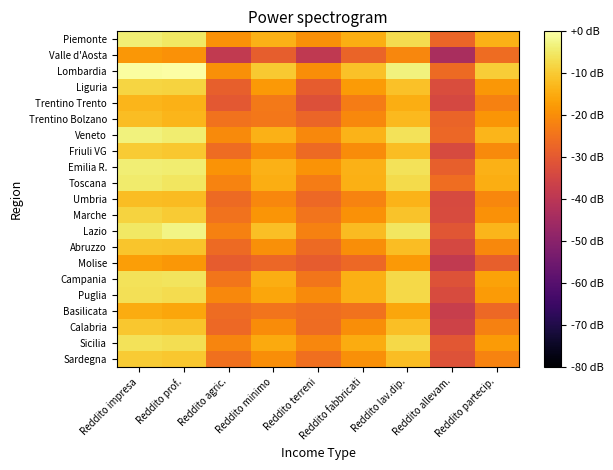

How many series are shown in this chart?

21